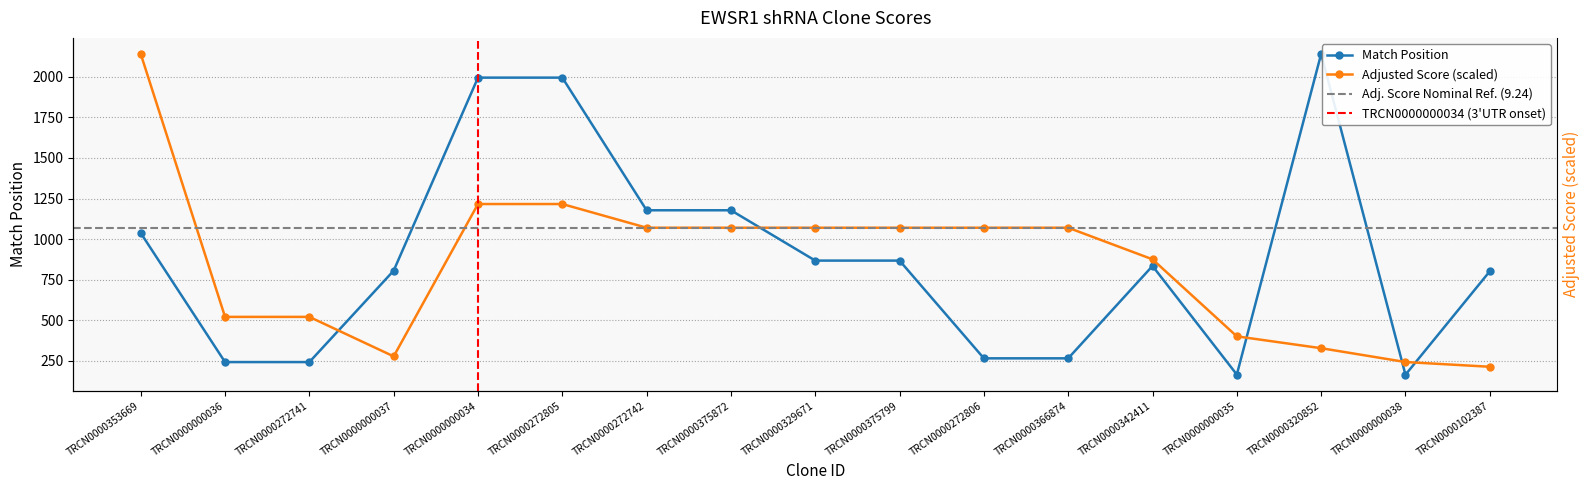

True or false: Match Position has more than 1 points higher than both neighbors.

True